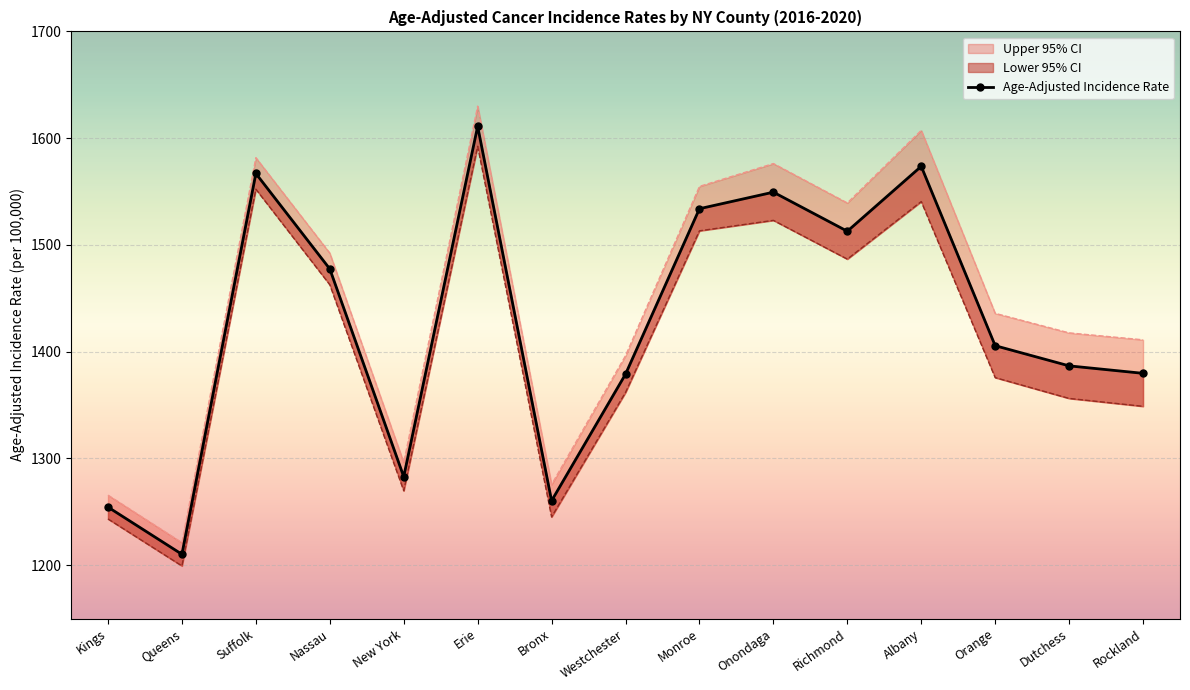

What is the label of the 11th point from the left?

Richmond